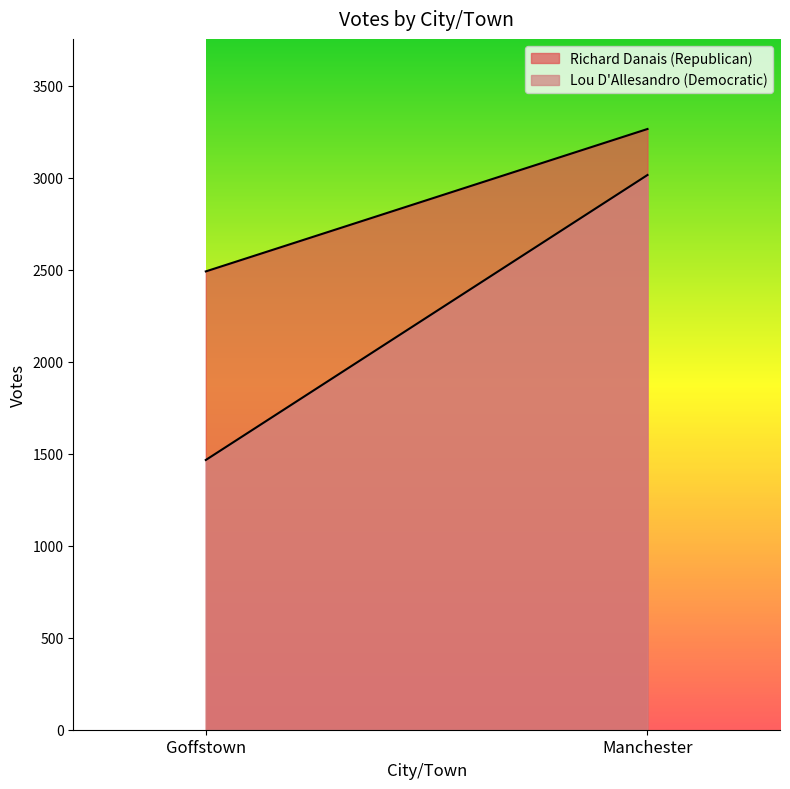

How many values in the Lou D'Allesandro (Democratic) series are below 3015?

1